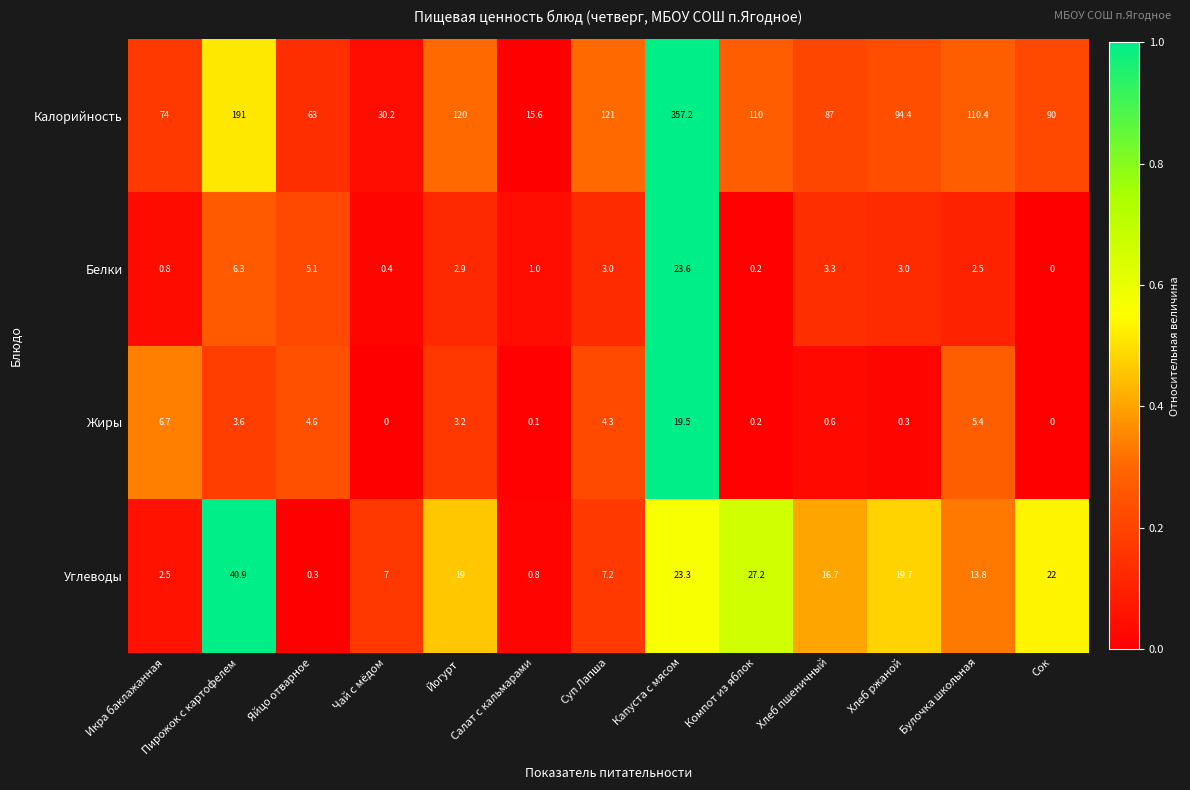

Rank the series by their maximum value, from lowest to highest.

Жиры, Белки, Углеводы, Калорийность